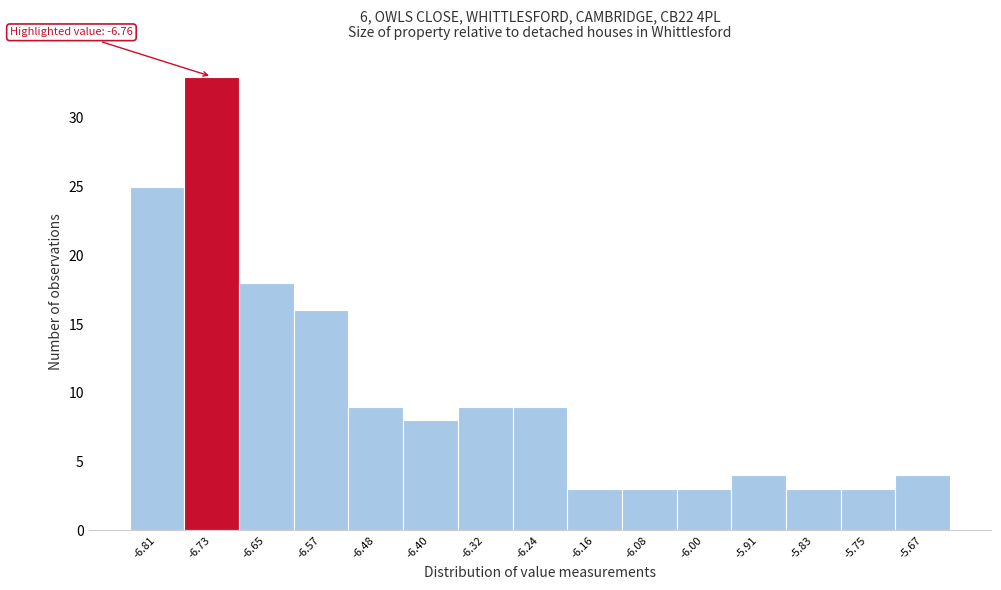

Over which range of the x-axis is the bar tallest?

-6.77 to -6.69